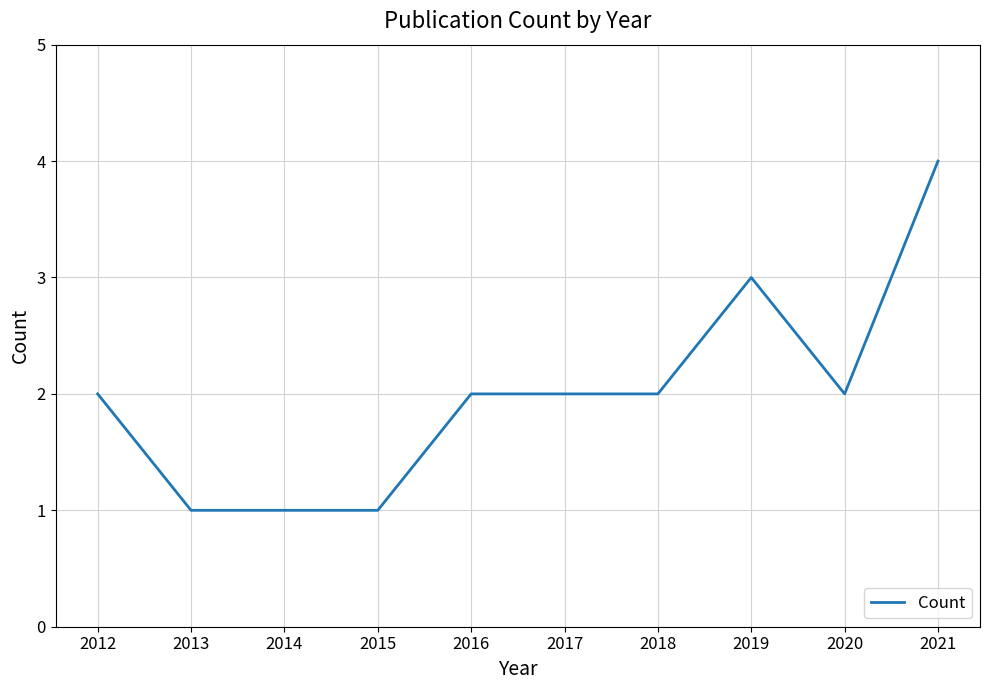

The value at 2018 is 1. True or false?

False